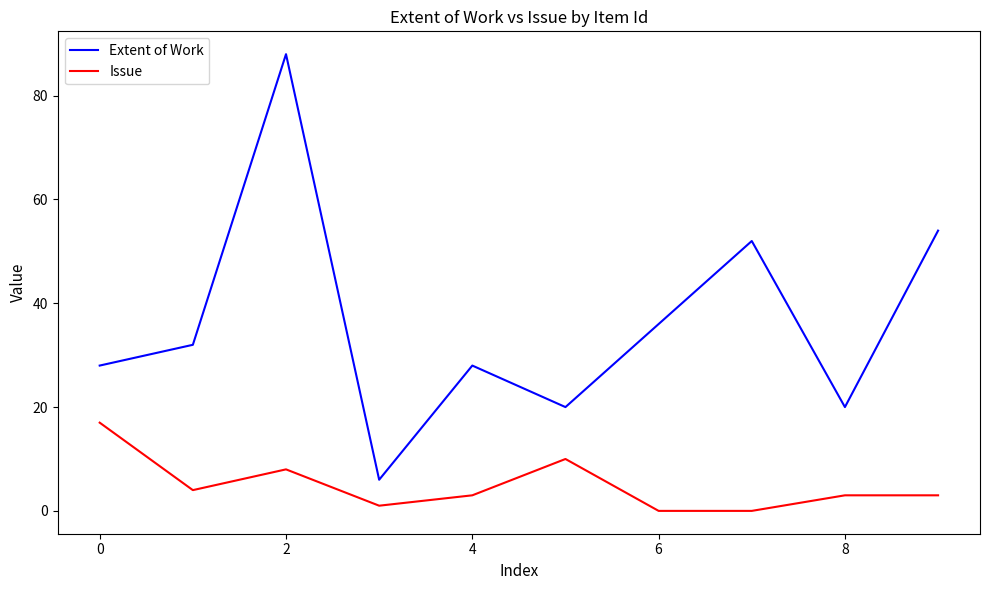

What is the maximum value shown in the chart?

88